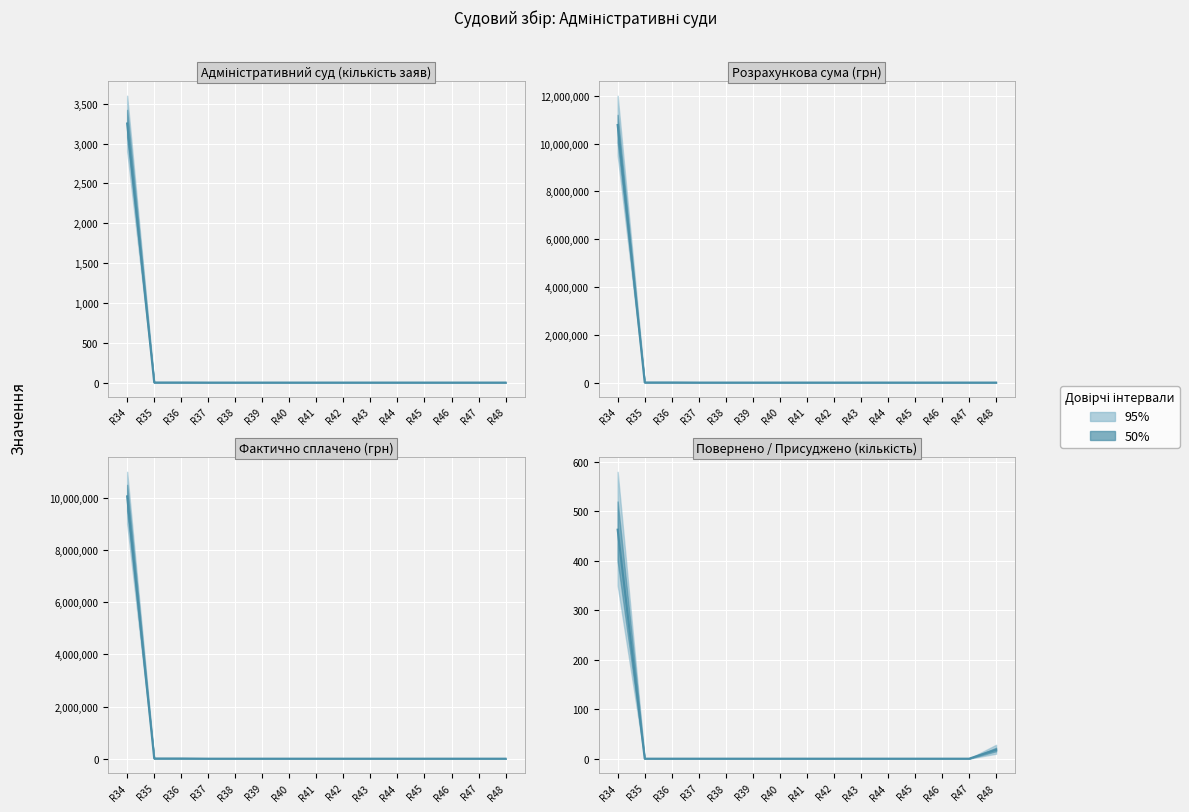

True or false: Фактично сплачено (сума) and Фактично сплачено (кількість) intersect in this chart.

False